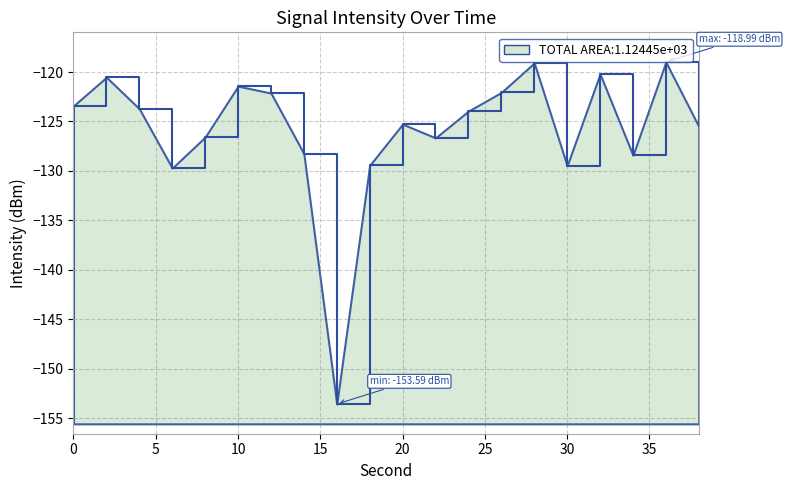

Is it true that the value at 22 is -126.7?

True